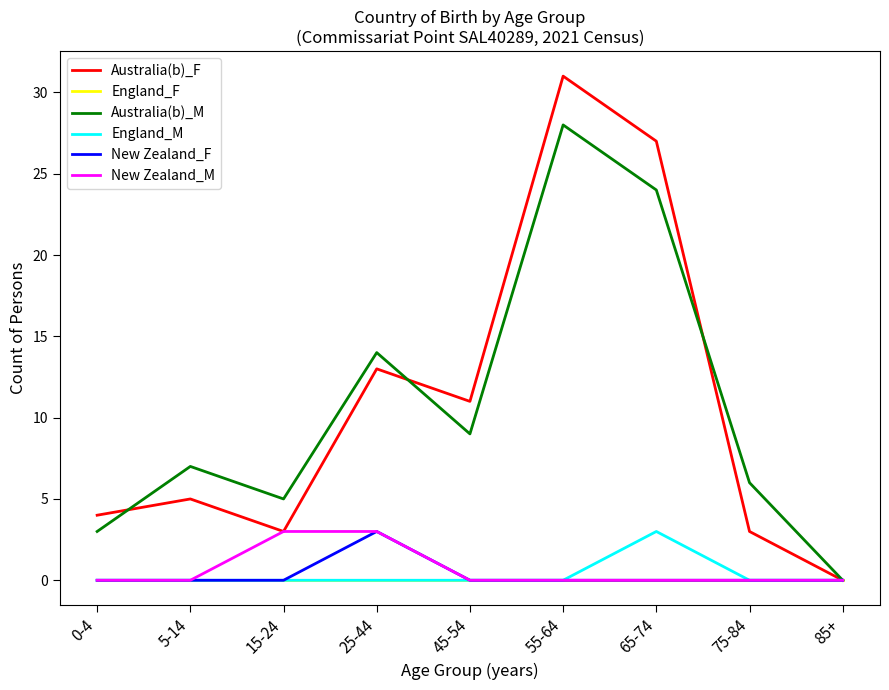

What is the average value of the New Zealand_M series?

1